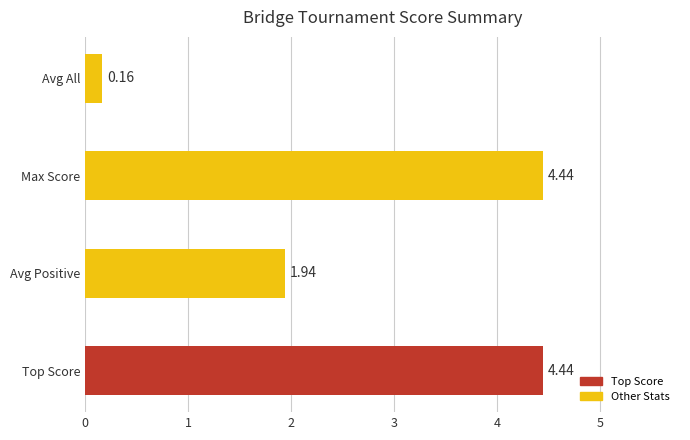

Count the values in the range 1 to 4.

1